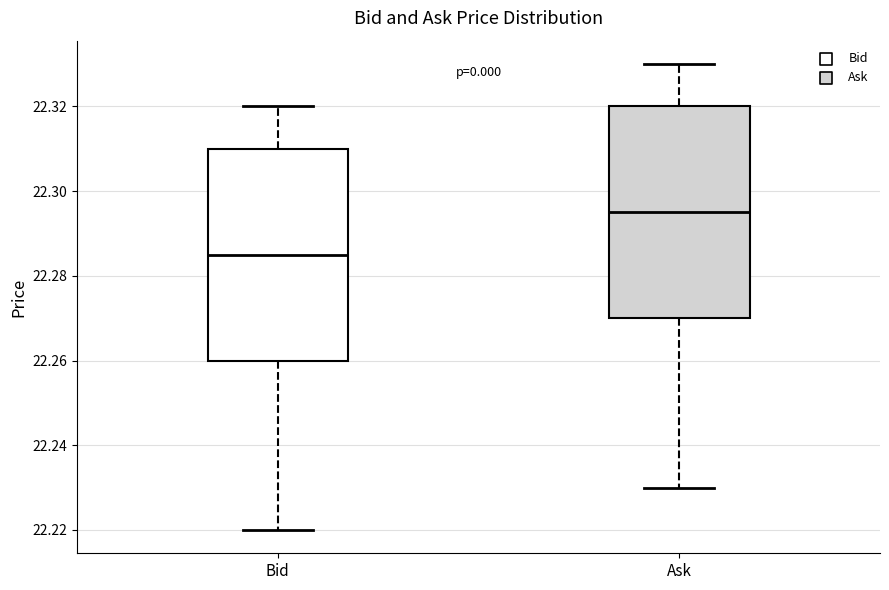

Which box's median line is the lowest?

Bid